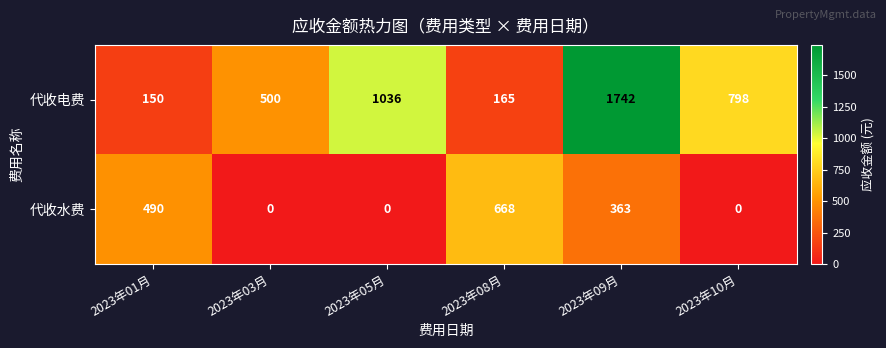

Count the number of categories in the chart.

6